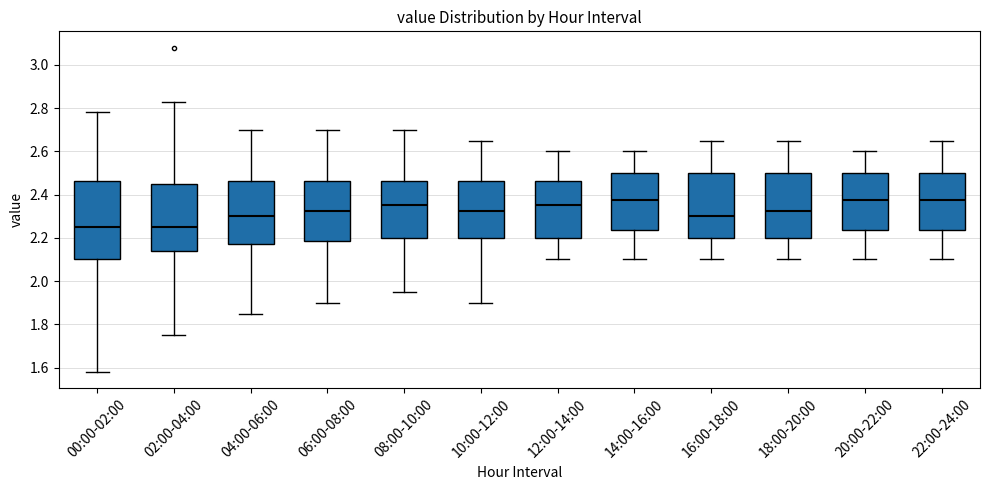

Where is the upper edge of the box for 04:00-06:00 on the y-axis? The values are not printed on the chart, so give them approximately, as read against the axis.

2.46